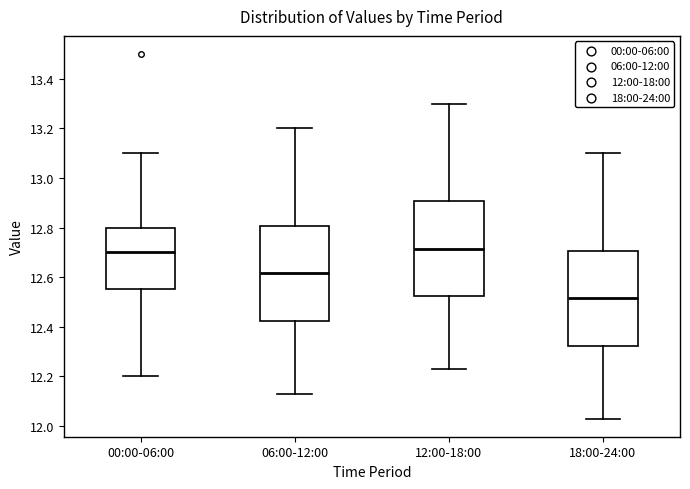

Reading left to right, transcribe this box plot: for each box, give where its median line is, the range the box spans, and where its two whiskers end, as read against the y-axis. The values are not printed on the chart, so give them approximately, as read against the axis.

00:00-06:00: median 12.70, box 12.56 to 12.80, whiskers 12.20 to 13.10
06:00-12:00: median 12.62, box 12.42 to 12.80, whiskers 12.14 to 13.20
12:00-18:00: median 12.72, box 12.52 to 12.90, whiskers 12.24 to 13.30
18:00-24:00: median 12.52, box 12.32 to 12.70, whiskers 12.04 to 13.10